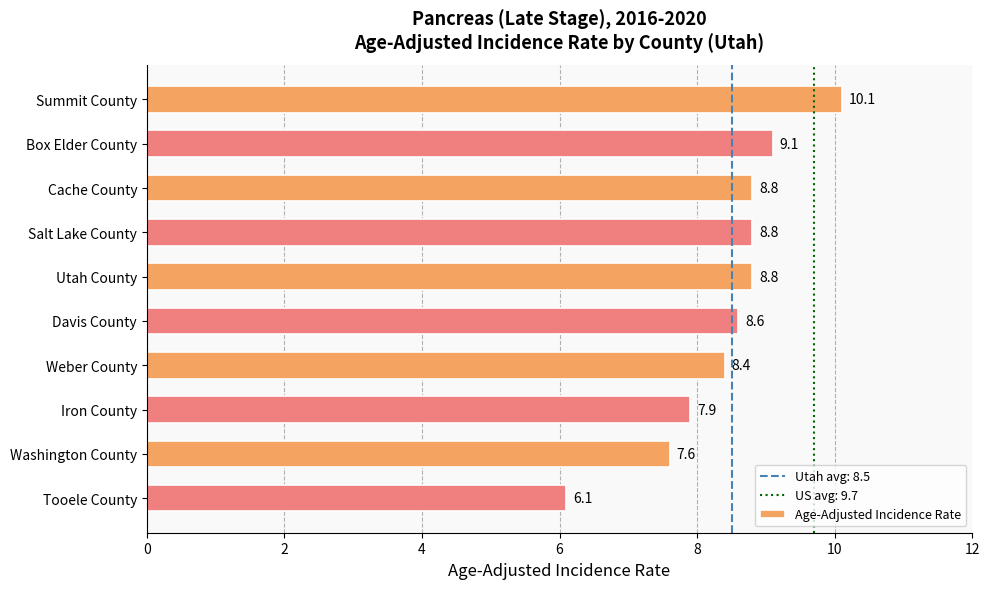

The value at Weber County is 8.4. True or false?

True